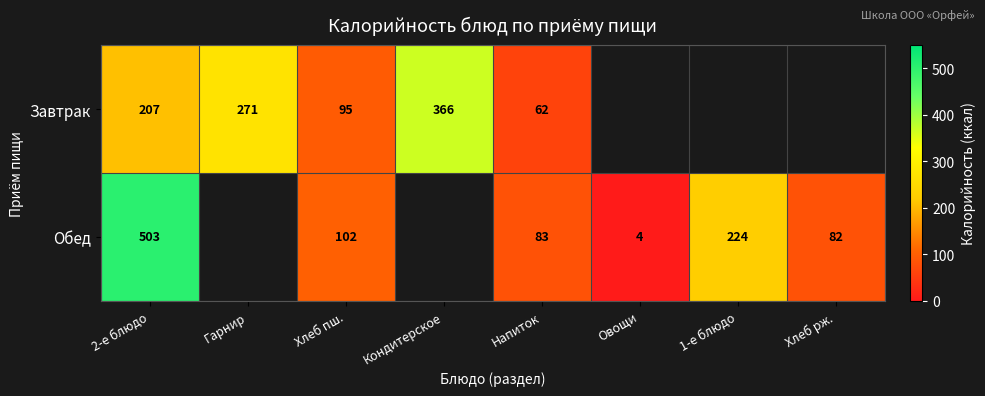

At which category is the sum across all series the highest?

2-е блюдо